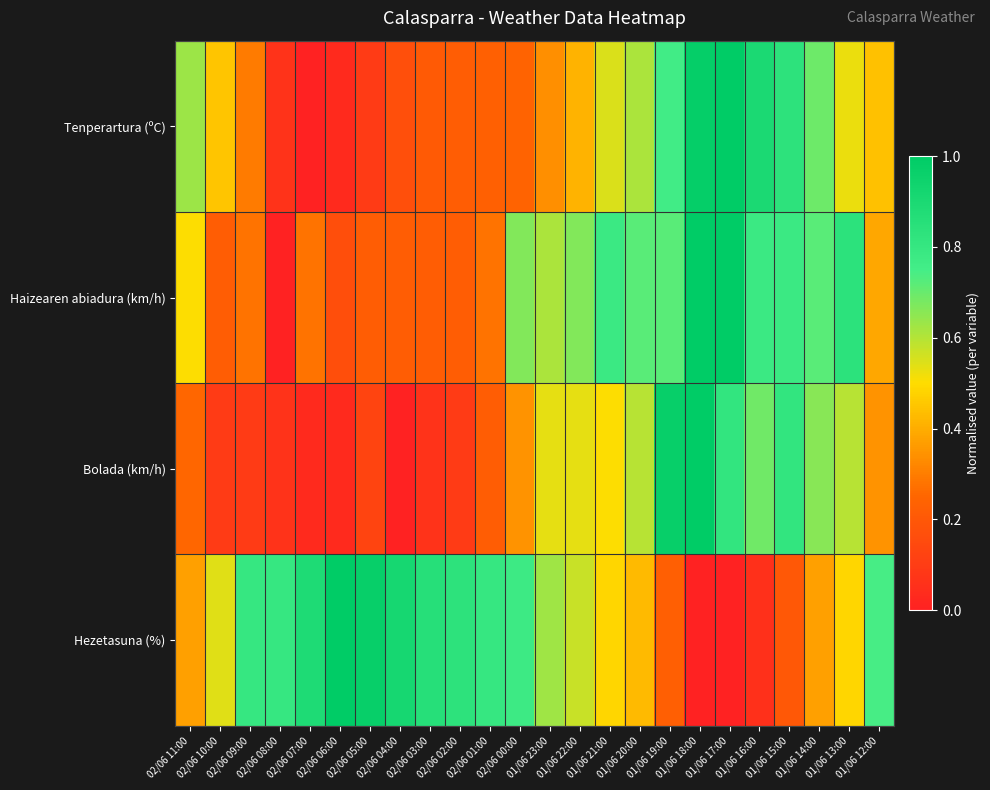

List the series in order of their peak value, highest first.

Tenperartura (ºC), Haizearen abiadura (km/h), Bolada (km/h), Hezetasuna (%)